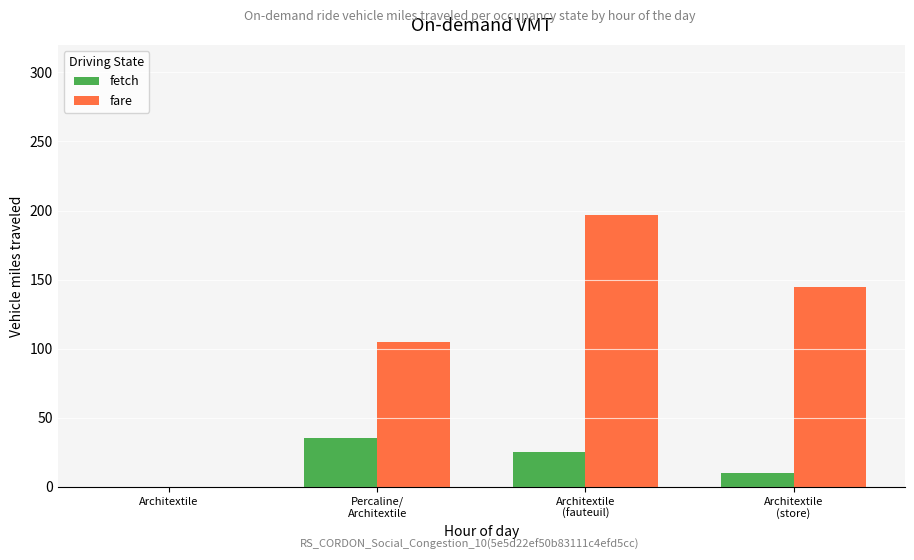

Reading left to right, list all the values displayed in this chart.

fetch: Architextile=0	Percaline/
Architextile=35	Architextile
(fauteuil)=25	Architextile
(store)=10
fare: Architextile=0	Percaline/
Architextile=105	Architextile
(fauteuil)=197	Architextile
(store)=145